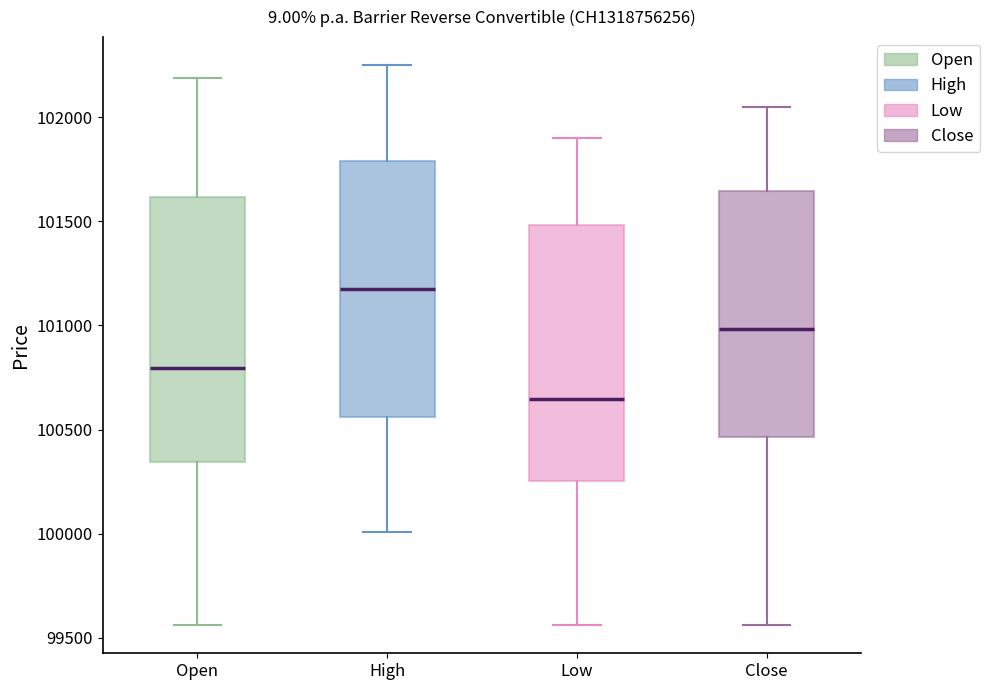

Which box's median line is the lowest?

Low